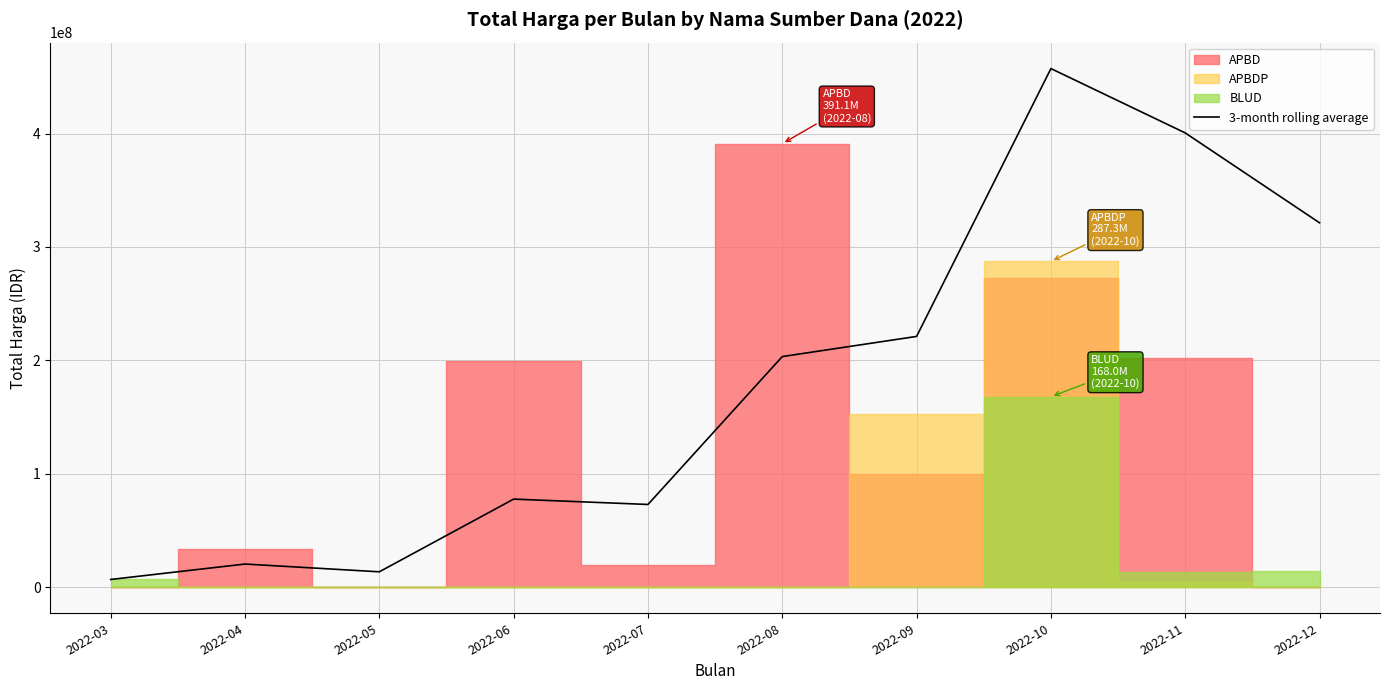

What is the change in value from 2022-11 to 2022-12?

-79242333.3